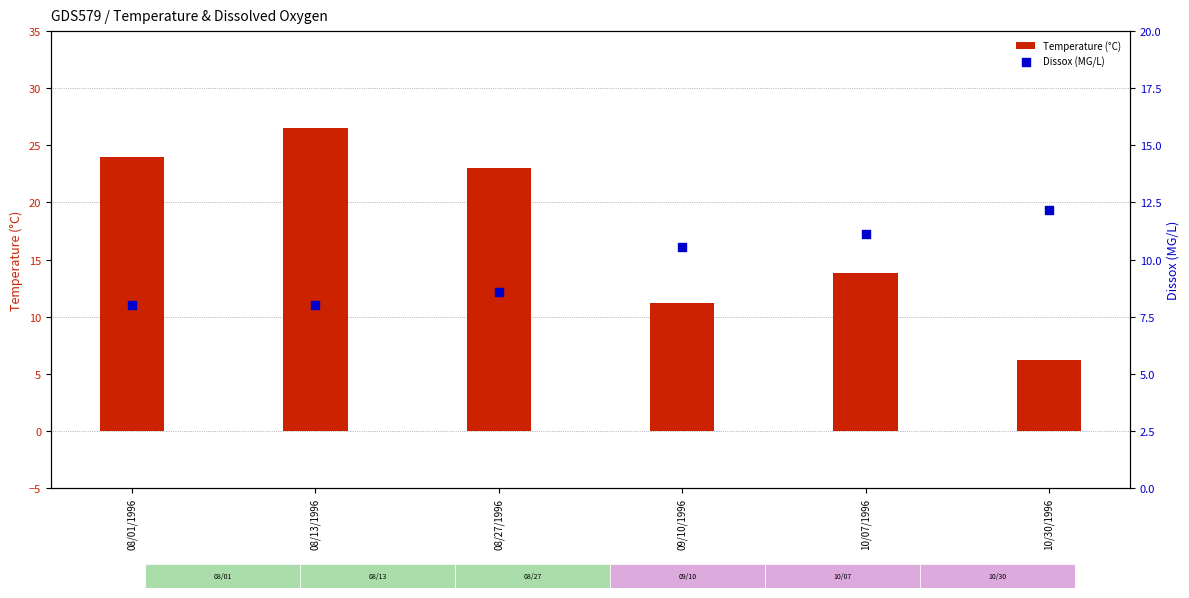

Is the value of Temperature (°C) at 09/10/1996 greater than the value of Dissox (MG/L) at 10/07/1996?

Yes